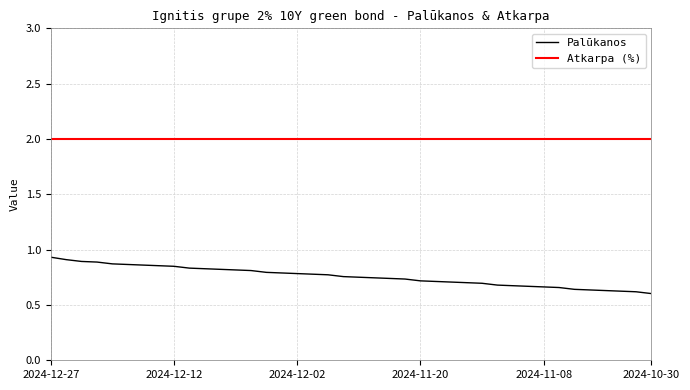

Does the chart have visible grid lines?

Yes